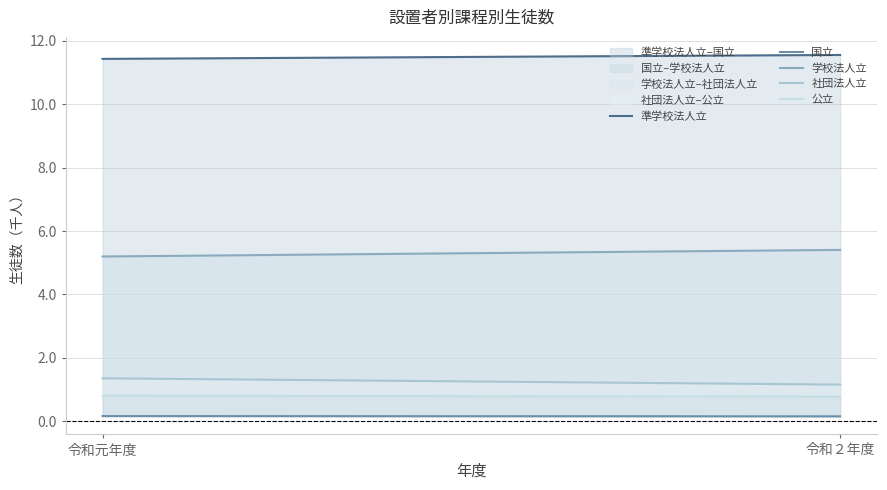

What is the total value across all series at 令和元年度?

19.0